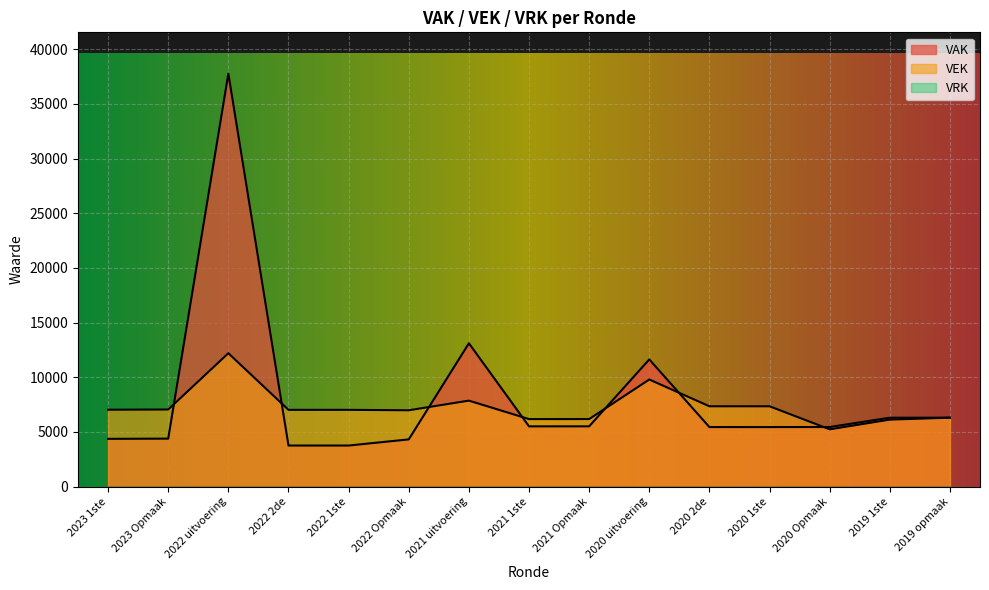

Does the chart display data point markers on the line(s)?

No